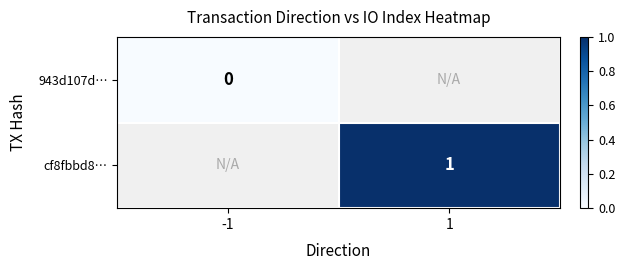

The value of cf8fbbd8… at 1 is 2. True or false?

False